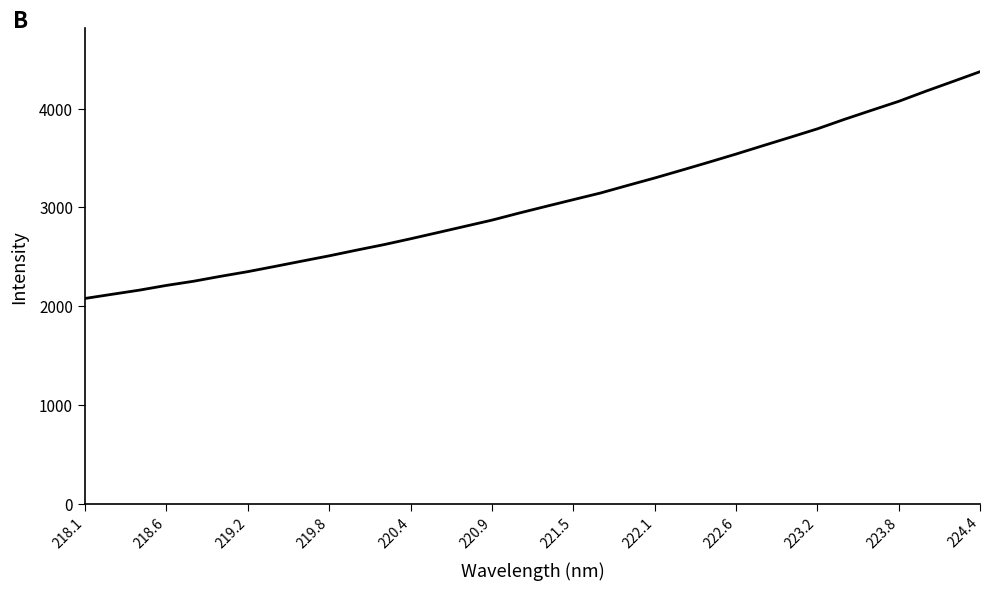

What is the smallest value displayed?

2078.1